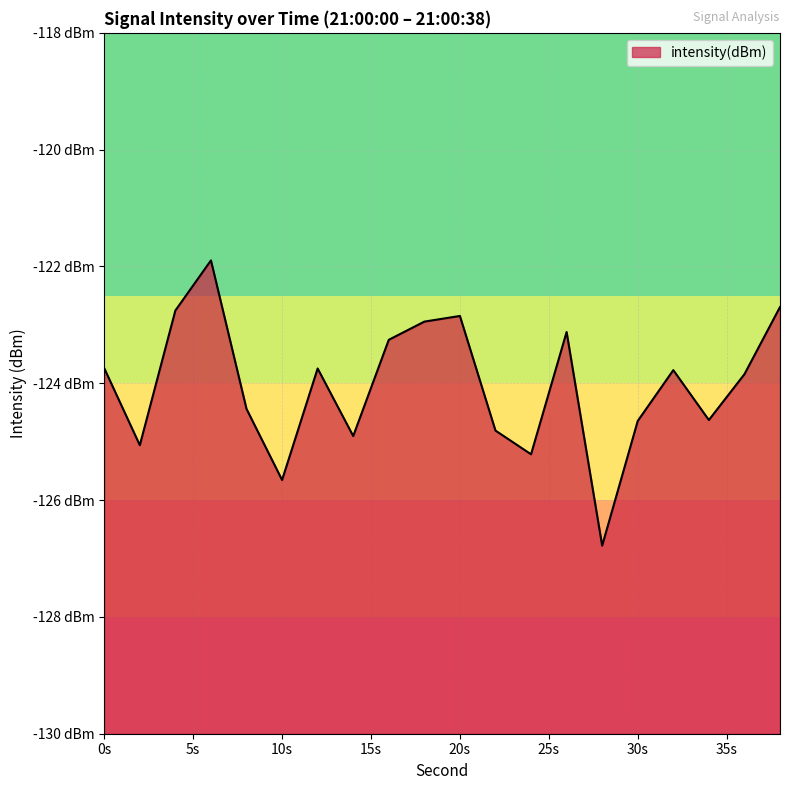

How many data points are less than -123?

15